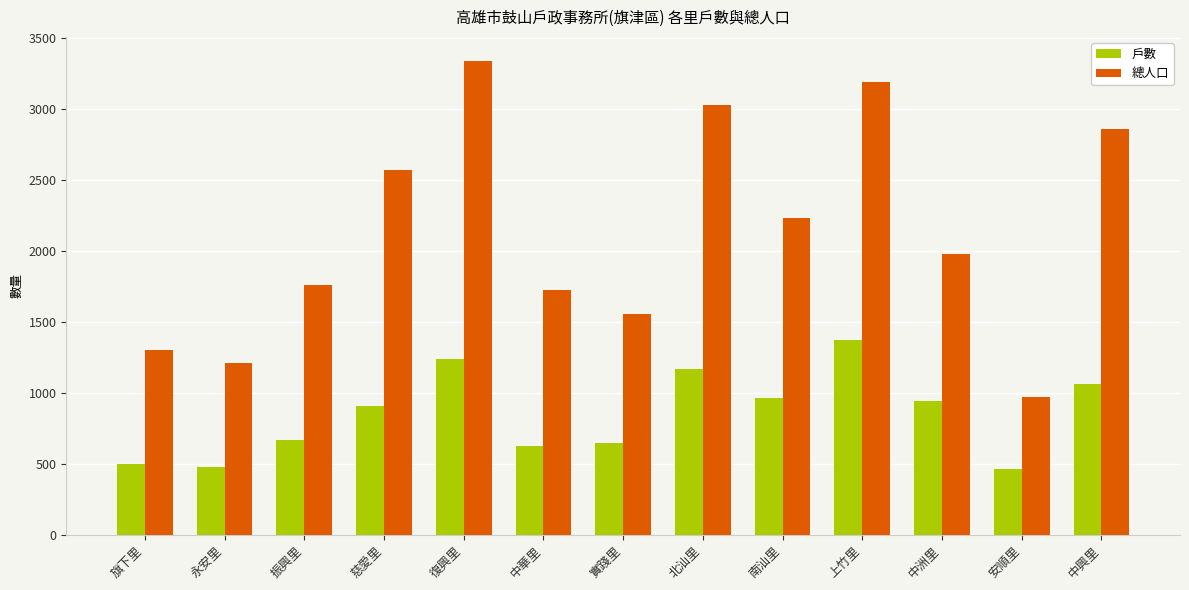

What is the minimum value shown in the chart?

463